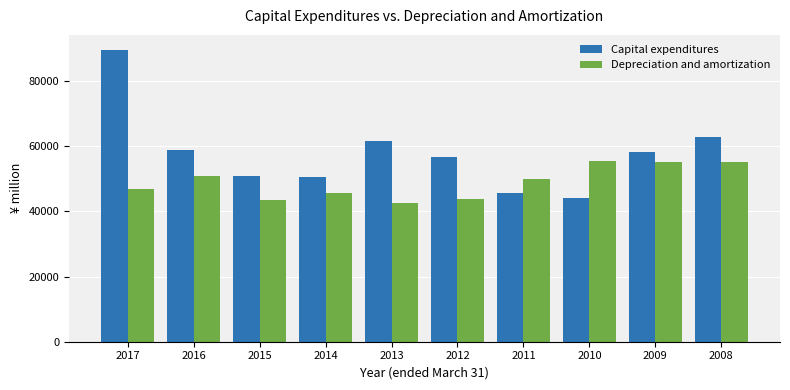

How many values in the Depreciation and amortization series are below 49825?

5